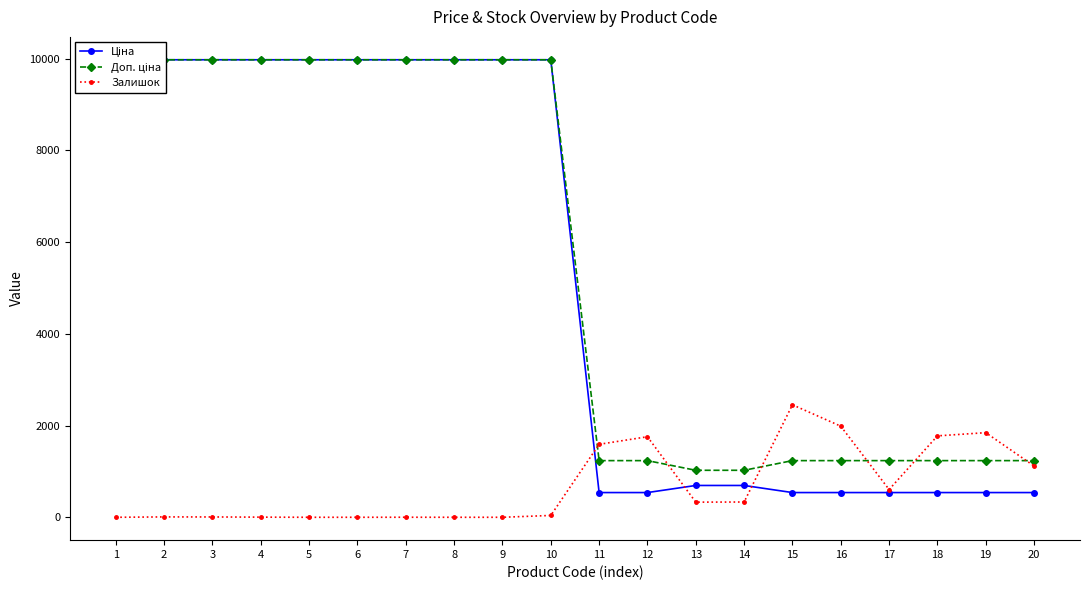

At which label does Доп. ціна reach its minimum?

13